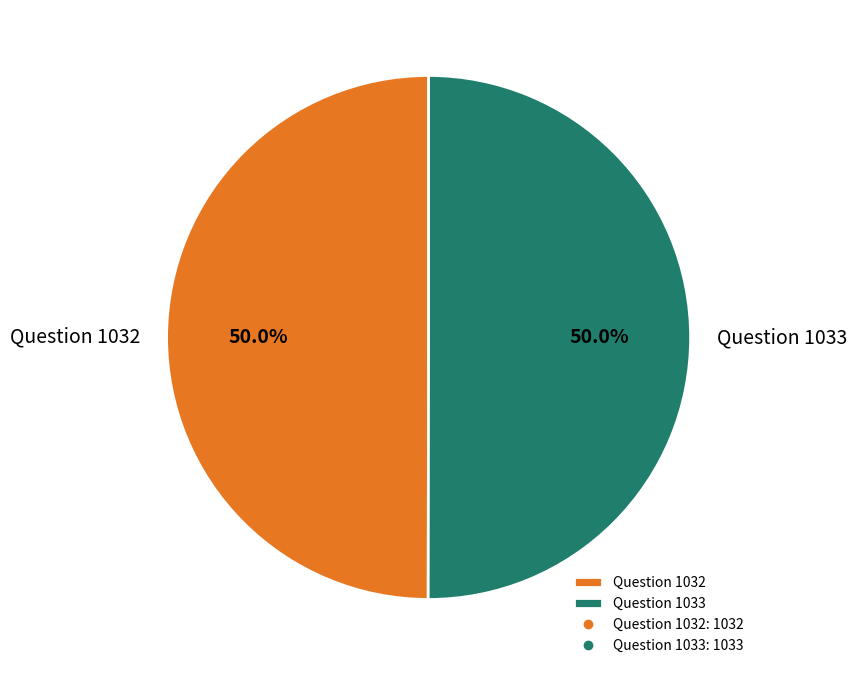

How many slices are in this pie chart?

2